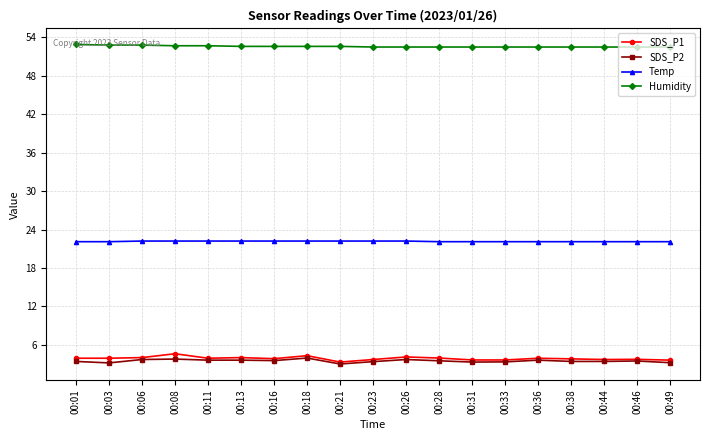

True or false: SDS_P1 and Humidity cross at least once.

False